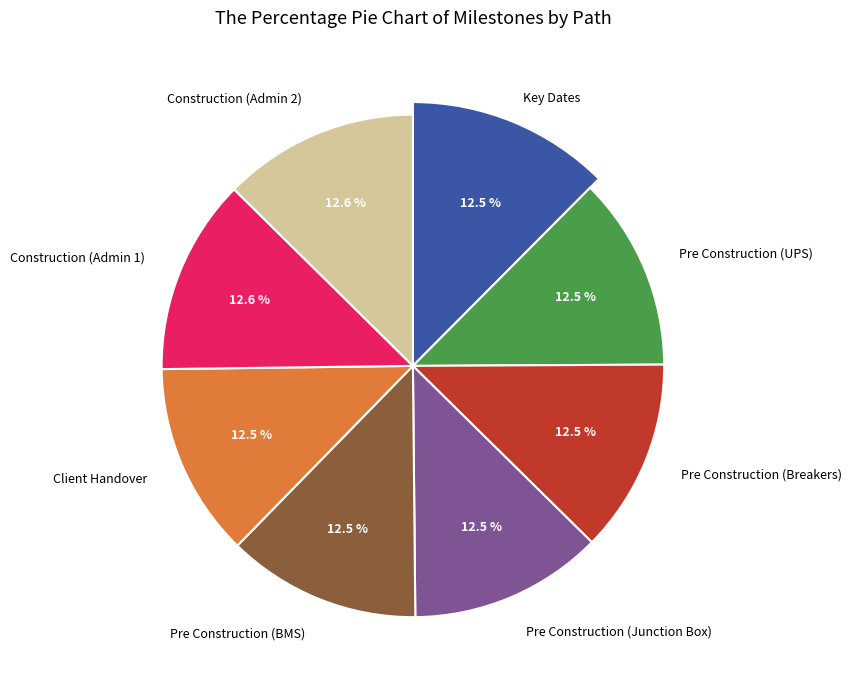

Combined, what portion of the pie is Construction (Admin 2) and Construction (Admin 1)?

25.2%